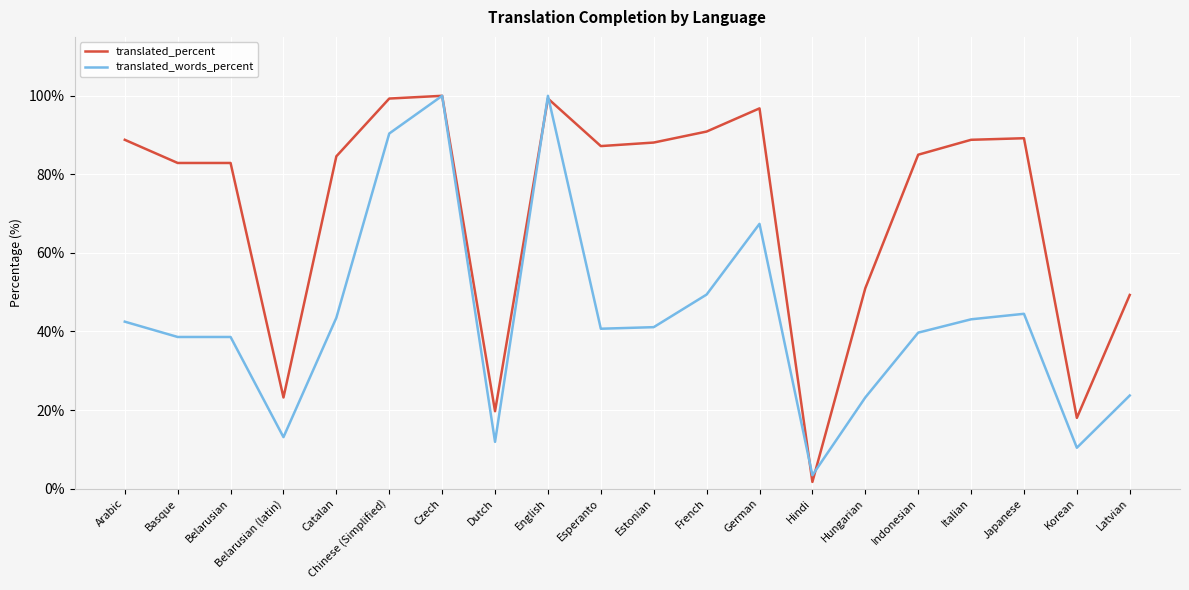

Which series has the largest total across all categories?

translated_percent